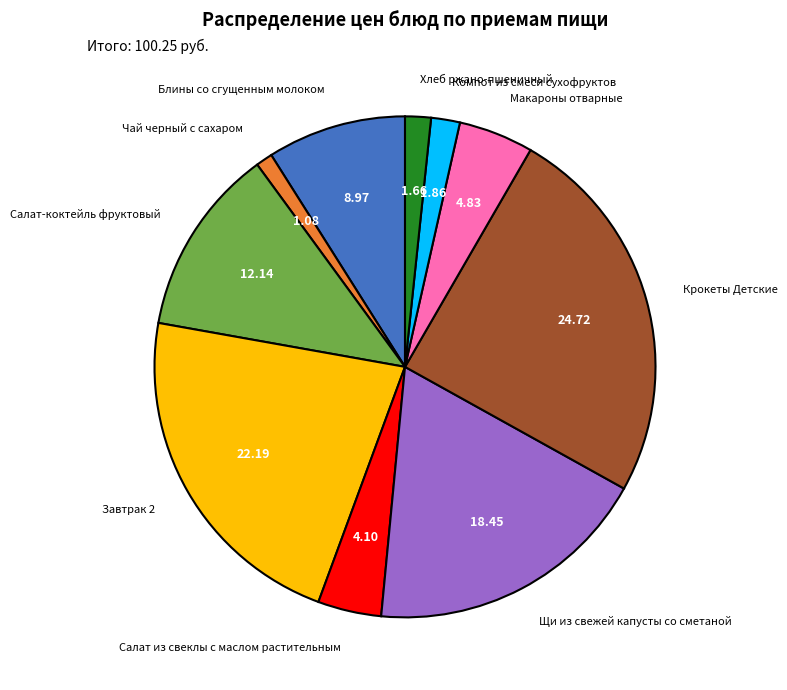

Does any single category account for the majority?

No